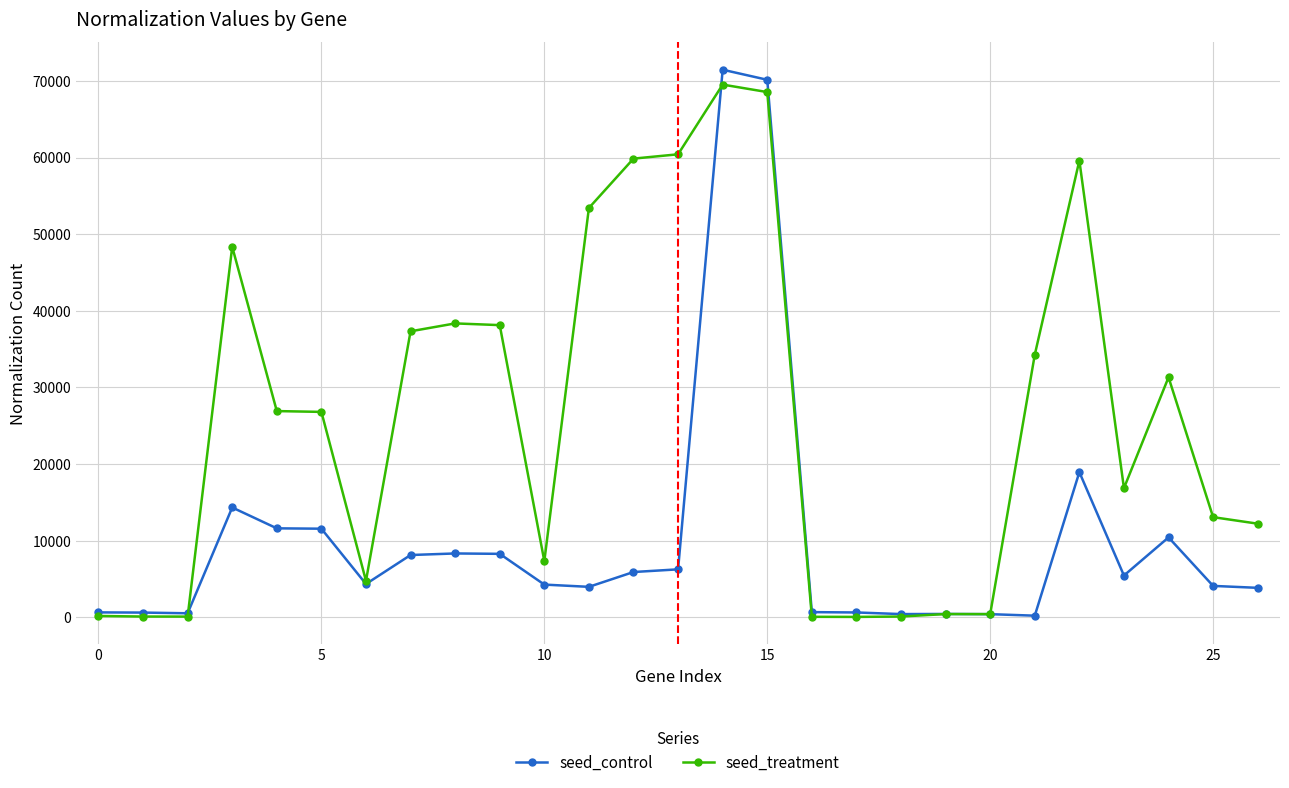

What is the highest value of the seed_control series?

71464